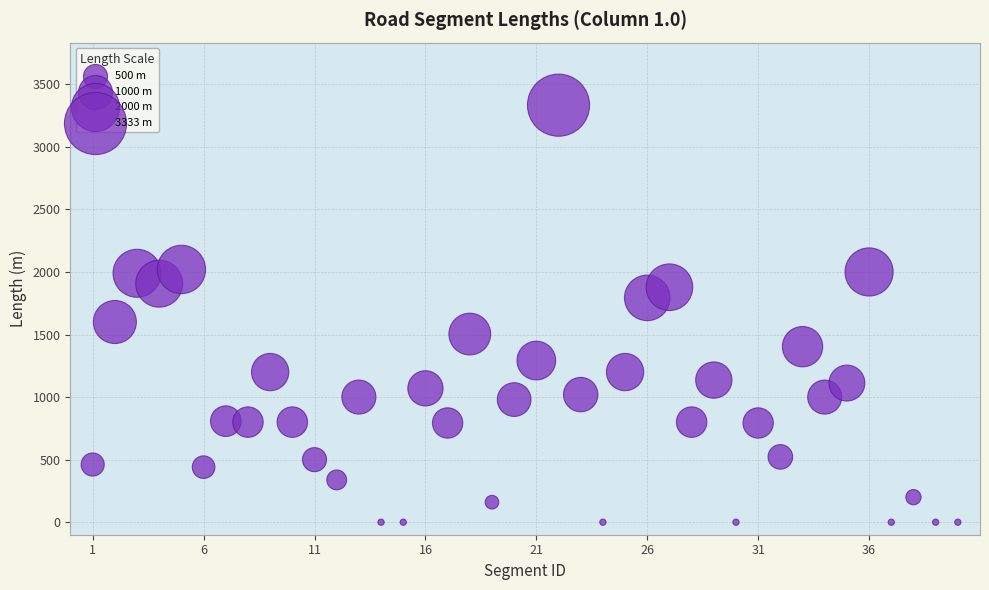

What Y value in the scatter plot is closest to 1666?

1600.0